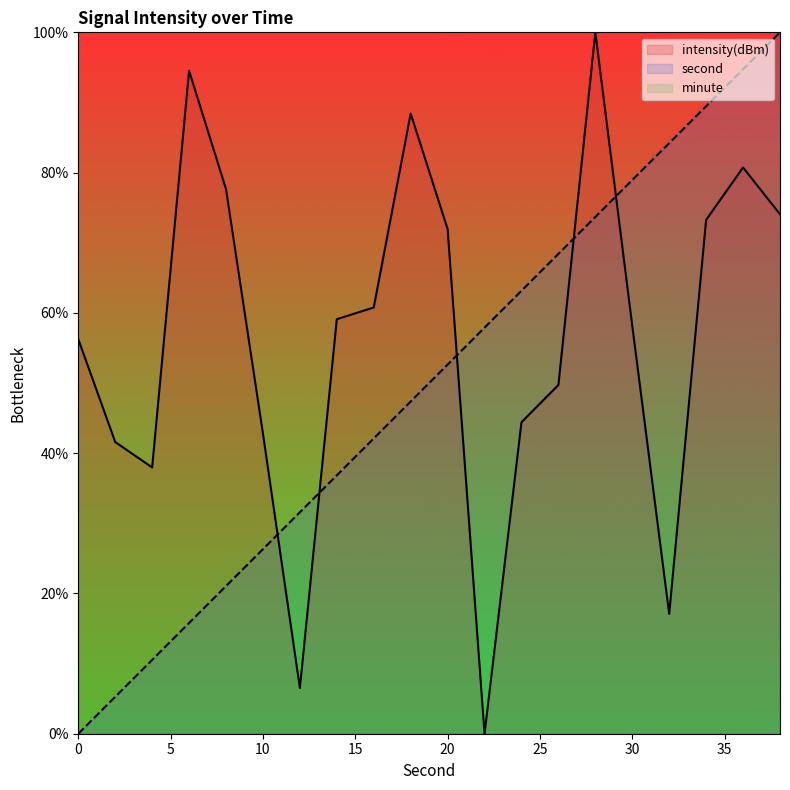

Which series has the largest total across all categories?

intensity(dBm)